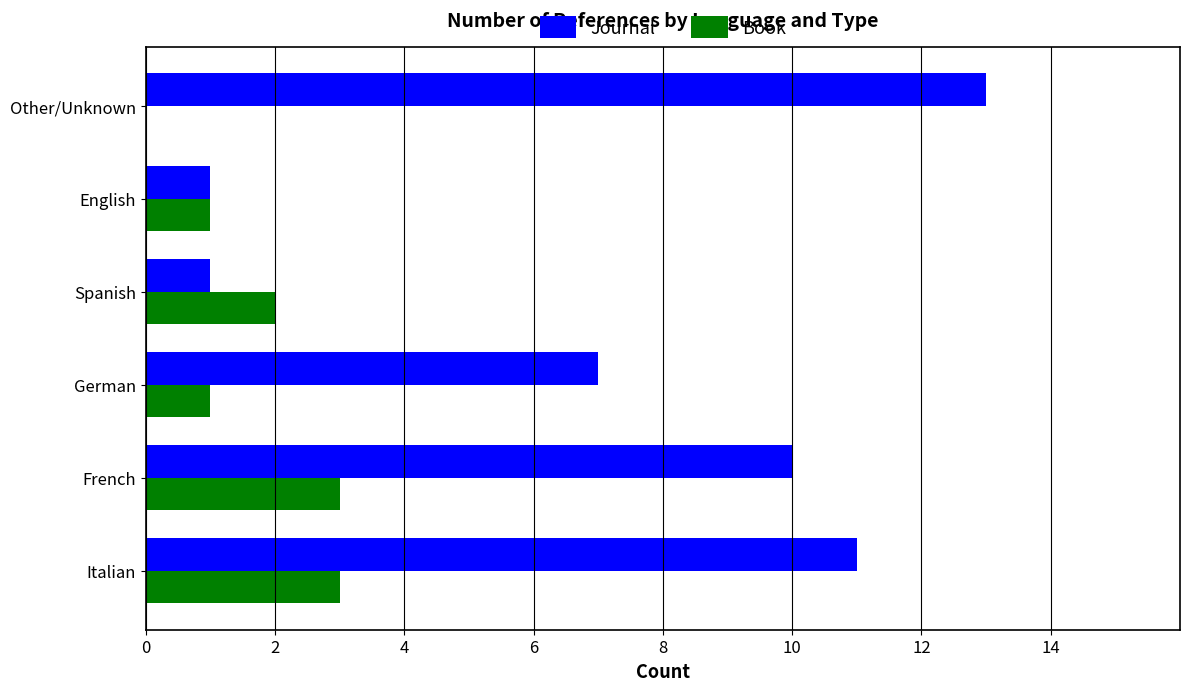

Between German and Other/Unknown, which series saw the biggest shift?

Journal